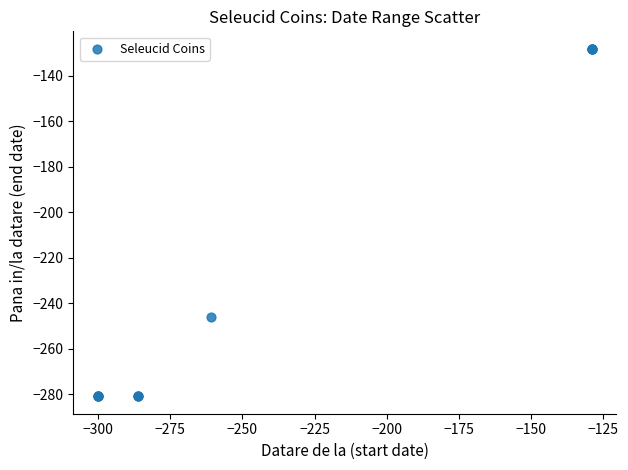

What Y value in the scatter plot is closest to -204?

-246